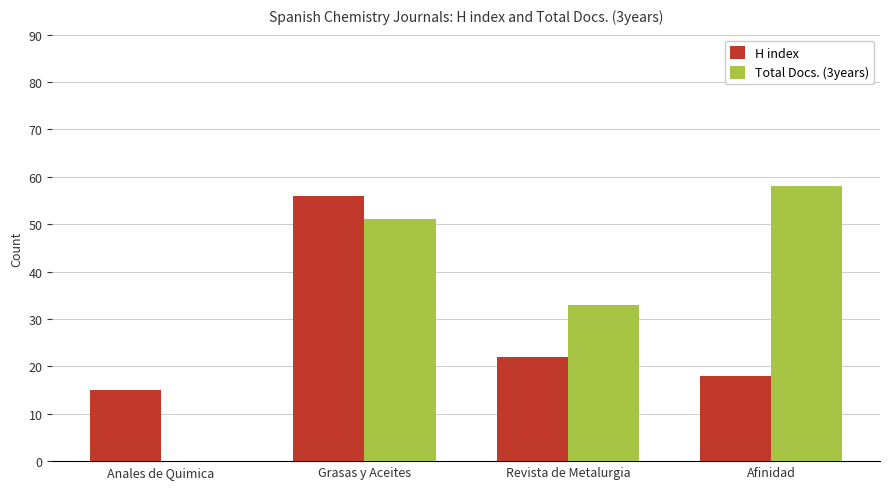

Reading left to right, extract all data points from this chart.

H index: Anales de Quimica=15	Grasas y Aceites=56	Revista de Metalurgia=22	Afinidad=18
Total Docs. (3years): Anales de Quimica=0	Grasas y Aceites=51	Revista de Metalurgia=33	Afinidad=58